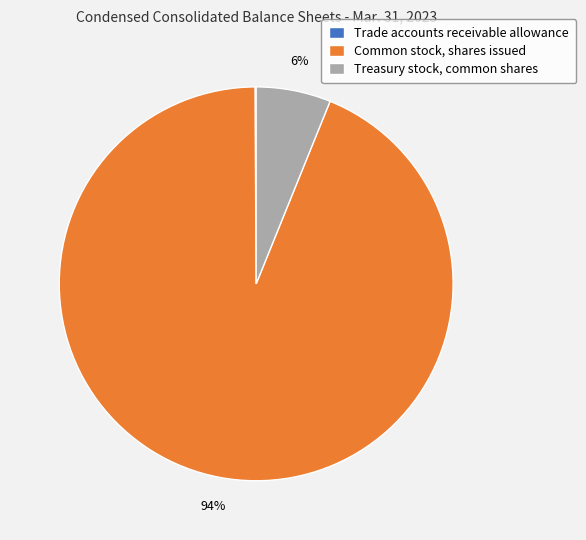

To the nearest percent, what percentage of the pie is Common stock, shares issued?

94%